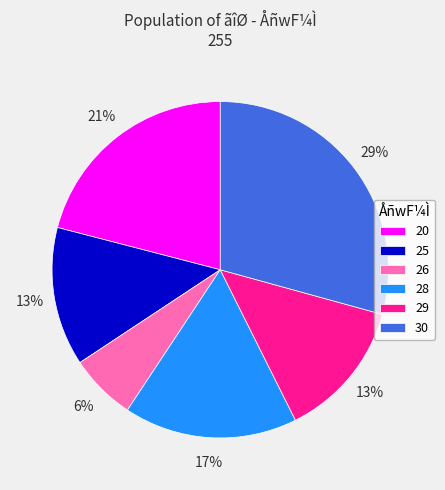

To the nearest percent, what portion does 28 represent?

17%